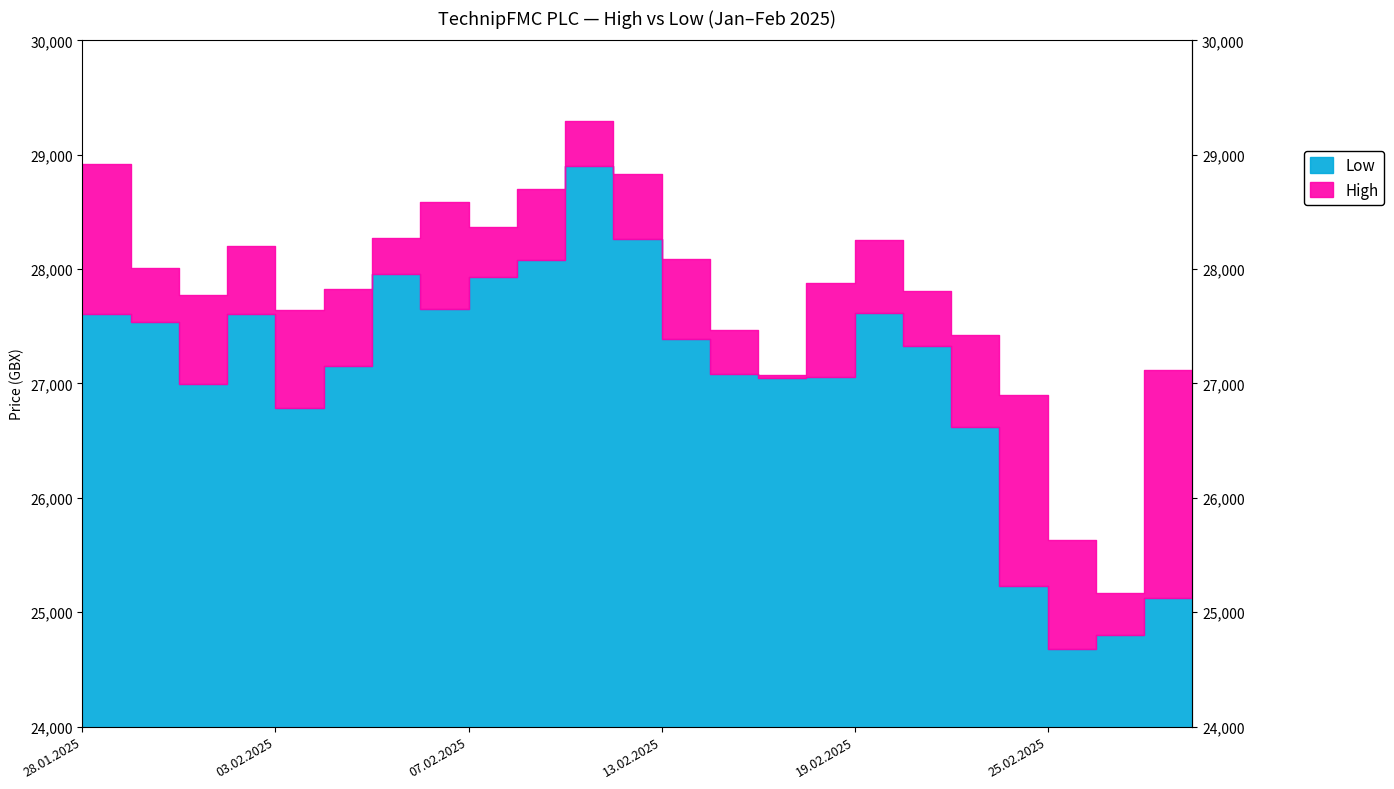

Where does the Low series first go above 27324?

28.01.2025